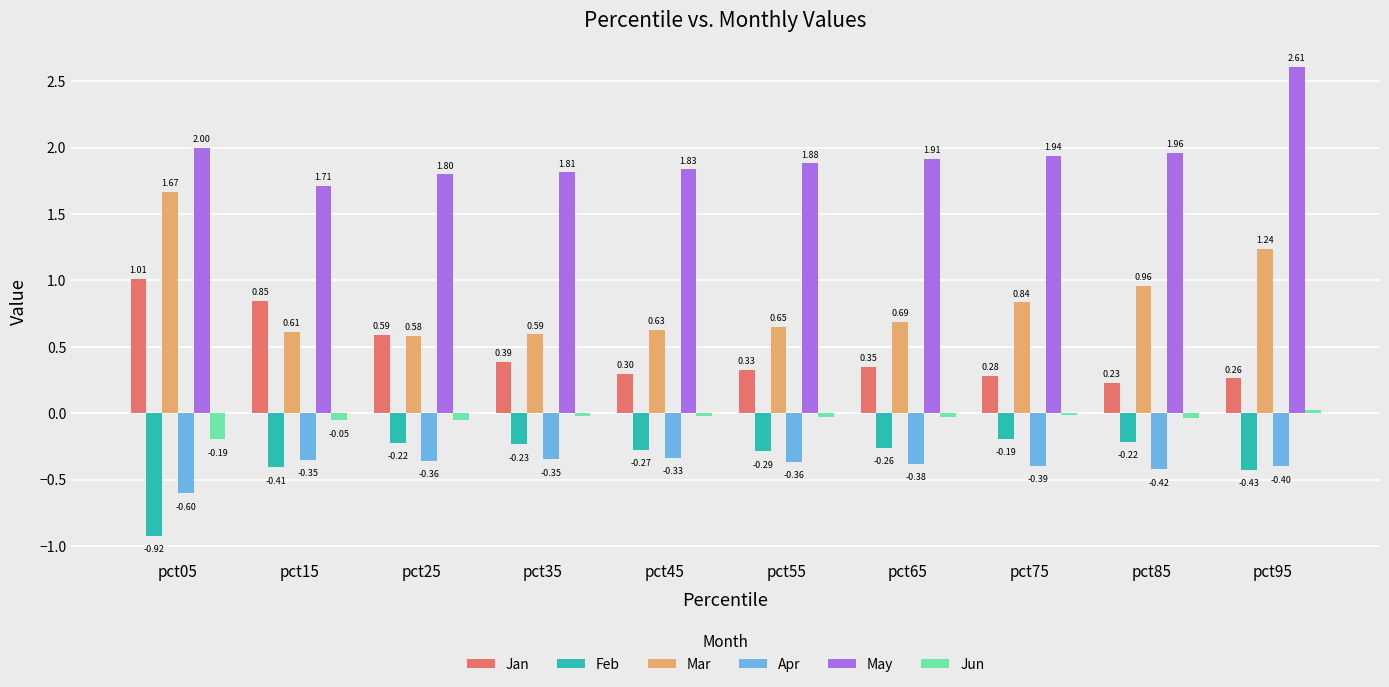

True or false: May has a value of 0.7 at pct45.

False